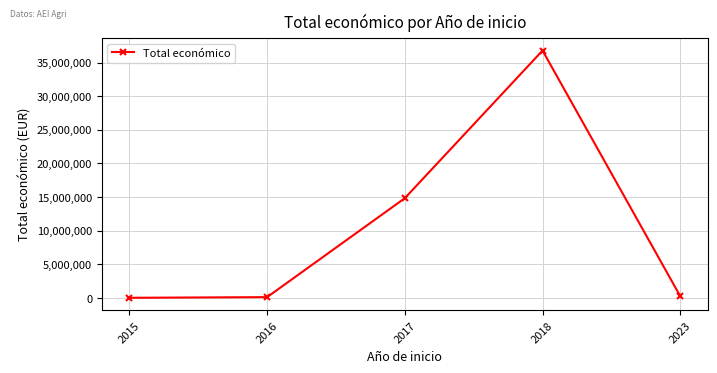

At which label does the data first exceed 254993?

2017